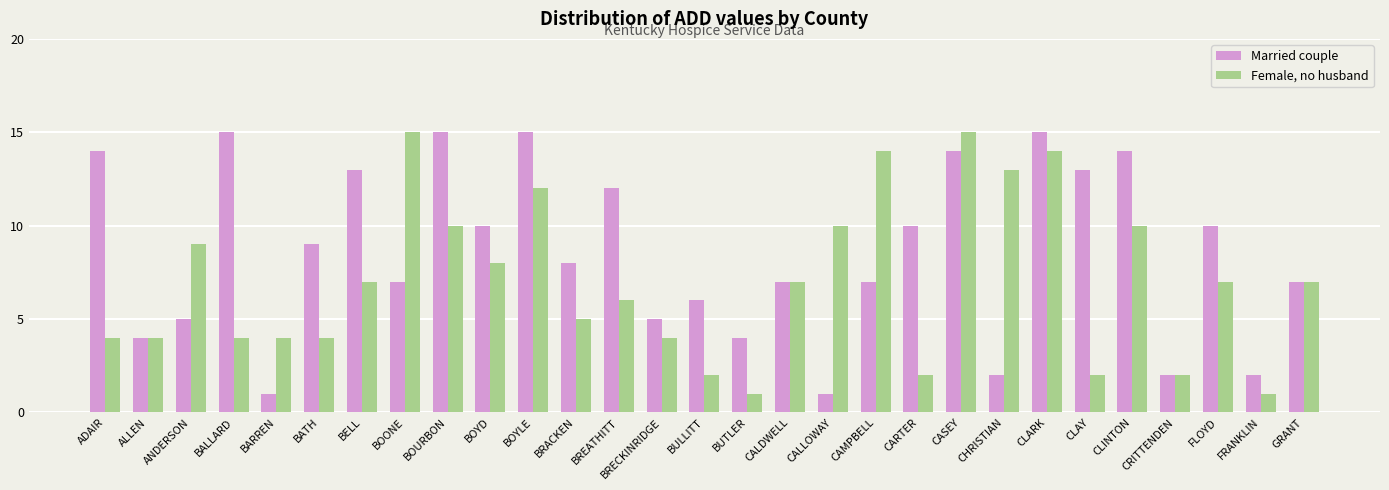

Reading left to right, list all the values displayed in this chart.

Married couple: 14	4	5	15	1	9	13	7	15	10	15	8	12	5	6	4	7	1	7	10	14	2	15	13	14	2	10	2	7
Female, no husband: 4	4	9	4	4	4	7	15	10	8	12	5	6	4	2	1	7	10	14	2	15	13	14	2	10	2	7	1	7